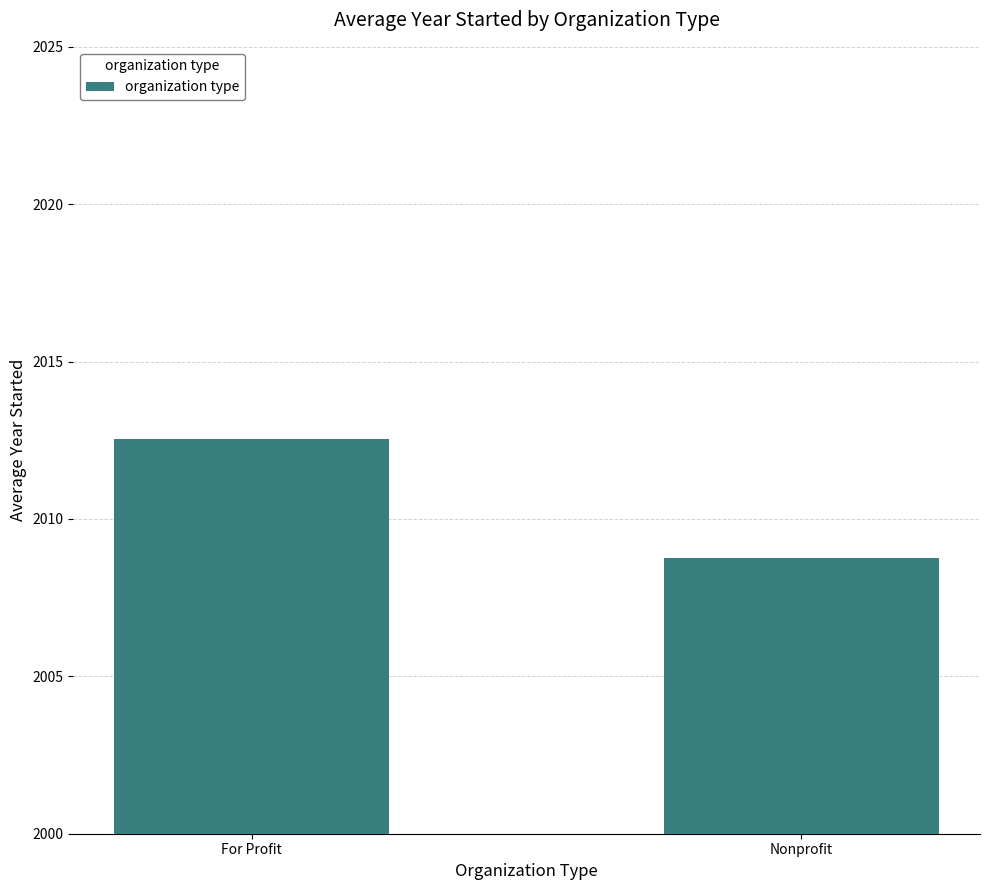

Reading left to right, list all the values displayed in this chart.

2012.5	2008.8